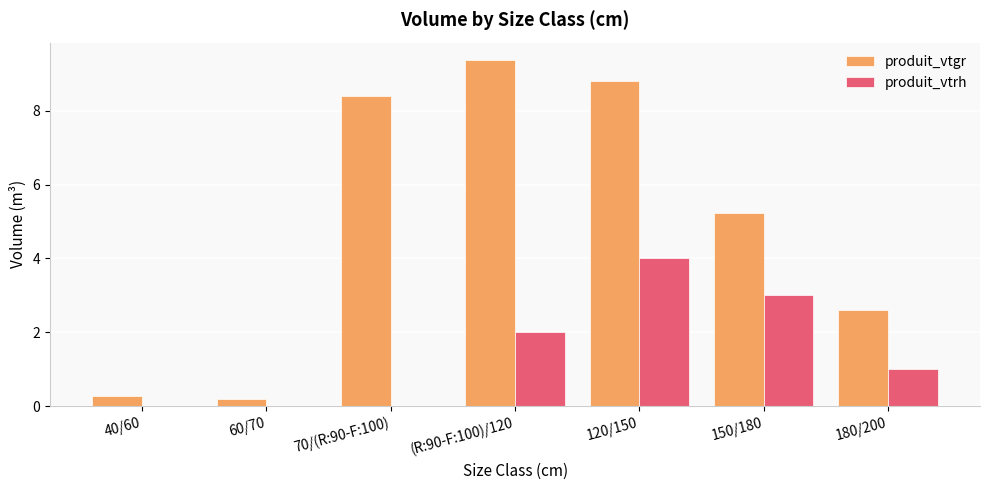

Where does the produit_vtrh series first go above 1?

(R:90-F:100)/120